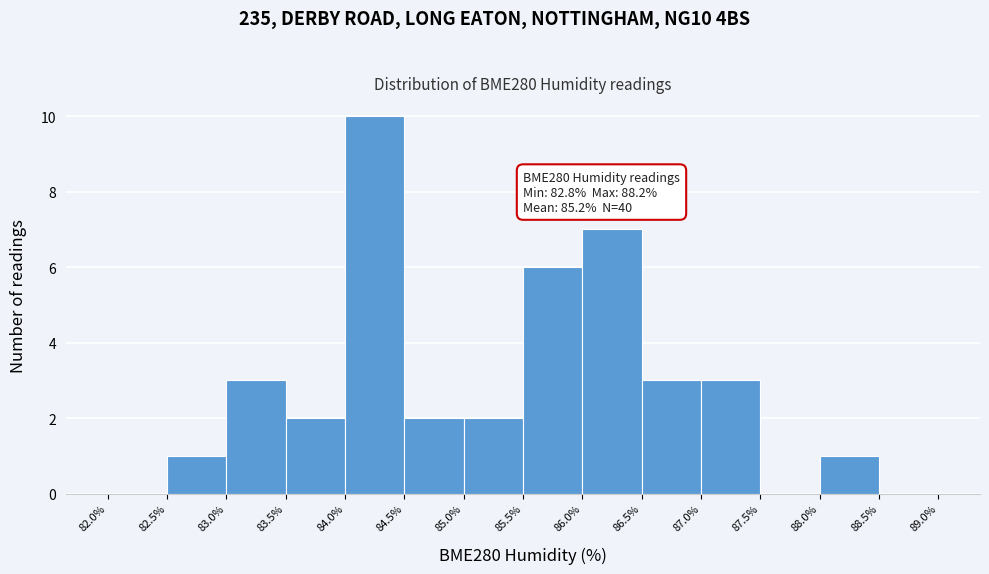

Over which range of the x-axis is the bar tallest?

84.0% to 84.5%